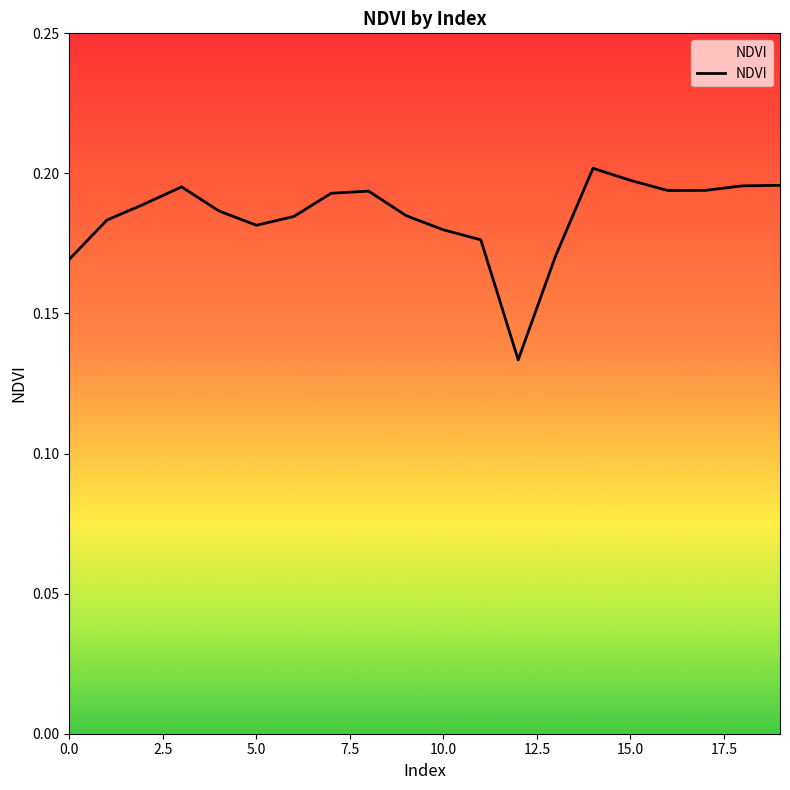

Is this an area chart (filled region under the line)?

Yes